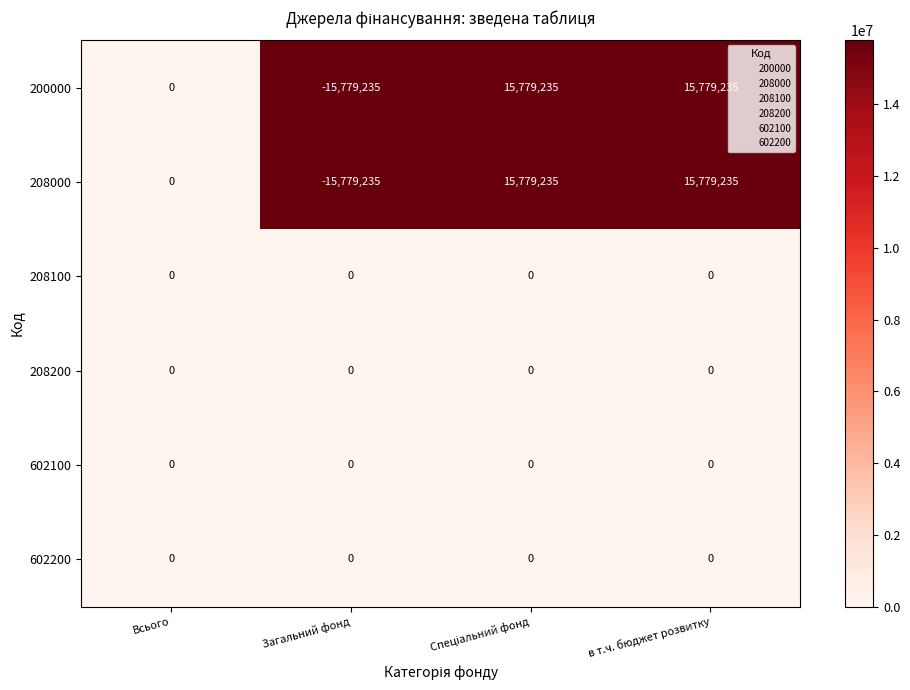

What is the difference between the maximum and minimum values in the 208000 series?

31558470